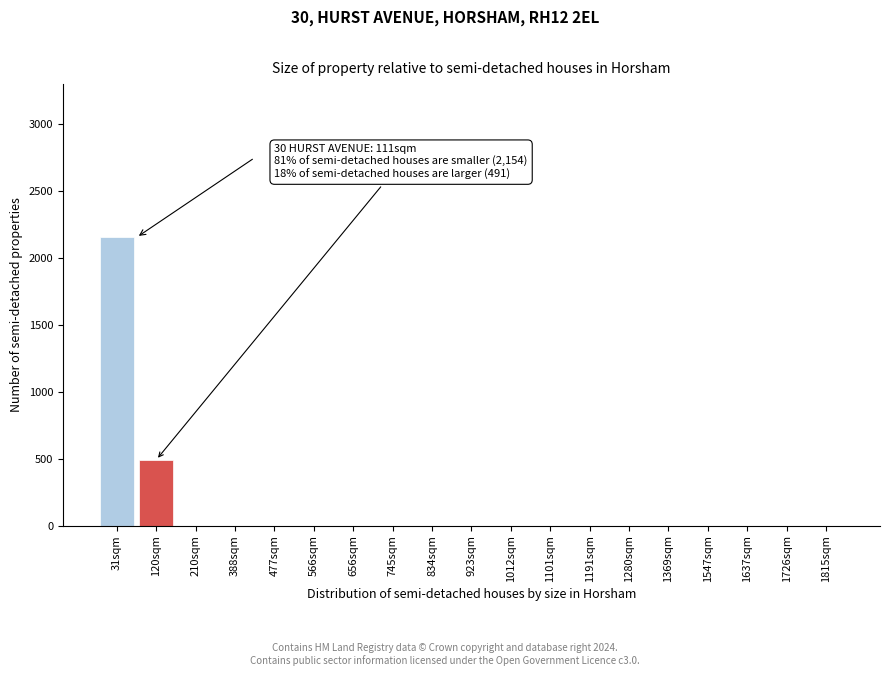

Reading right to left, transcribe all the data shown in this chart.

1815sqm=0	1726sqm=0	1637sqm=0	1547sqm=0	1369sqm=0	1280sqm=0	1191sqm=0	1101sqm=0	1012sqm=0	923sqm=0	834sqm=0	745sqm=0	656sqm=0	566sqm=0	477sqm=0	388sqm=0	210sqm=0	120sqm=491	31sqm=2154